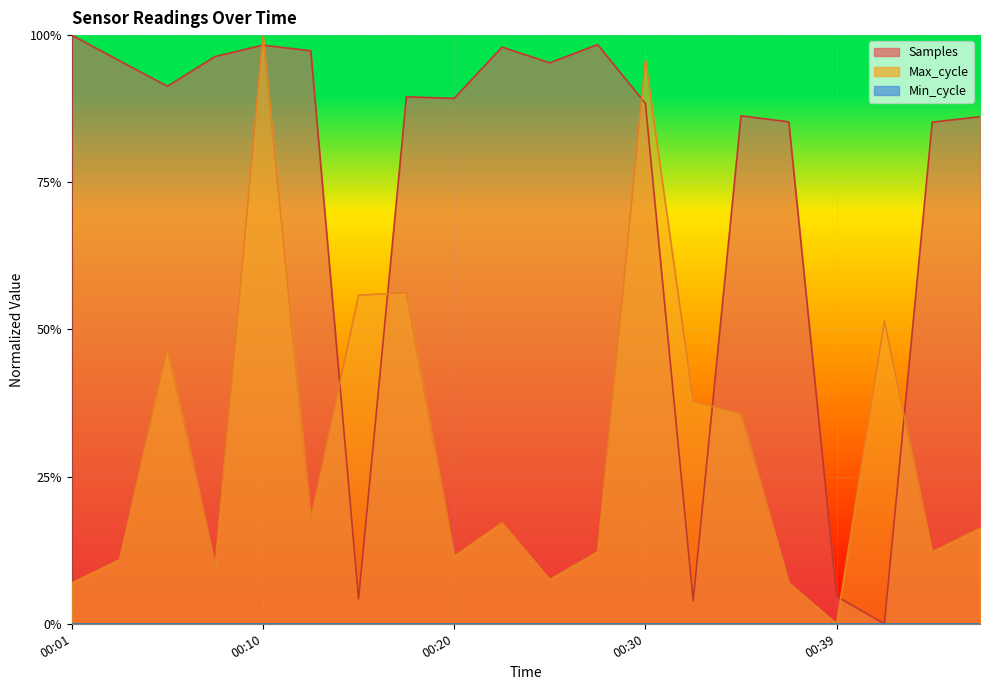

Which series has the largest range (max minus min)?

Samples